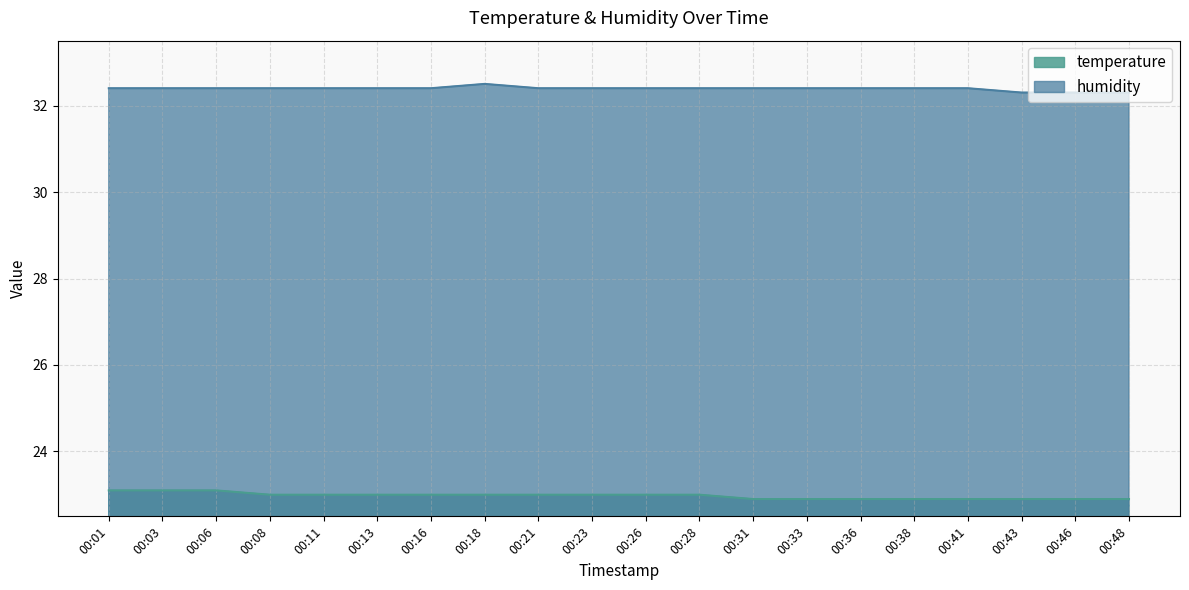

Which category has the highest value in the temperature series?

00:01